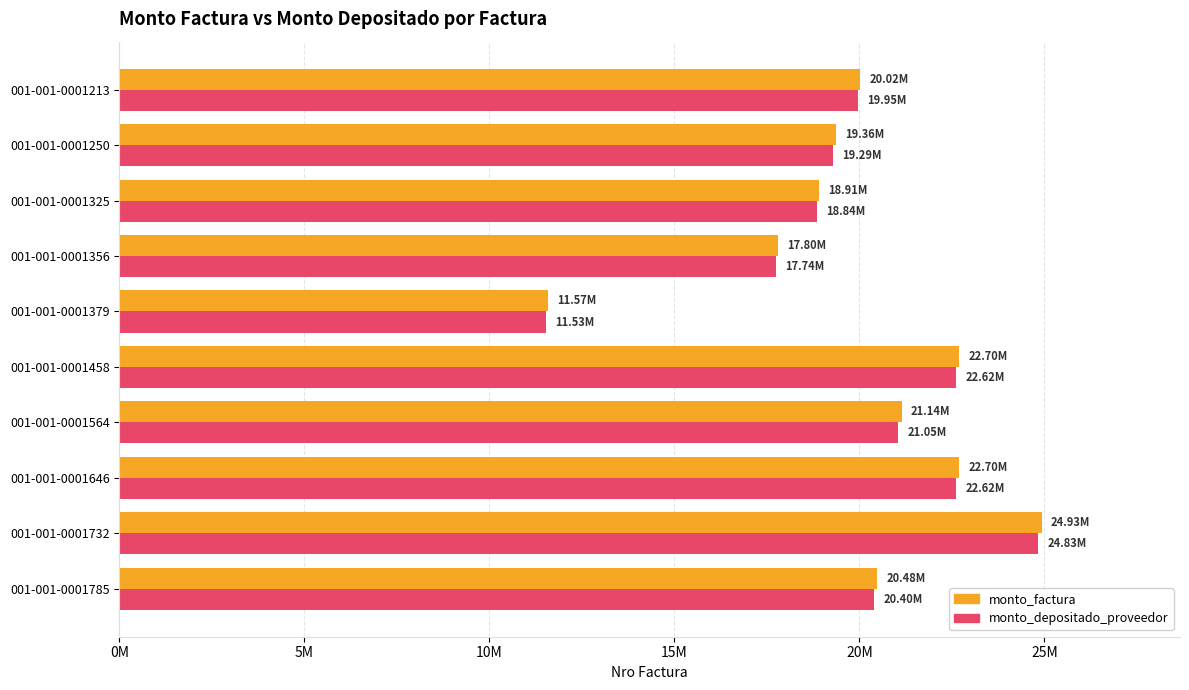

At which label does monto_factura reach its minimum?

001-001-0001379